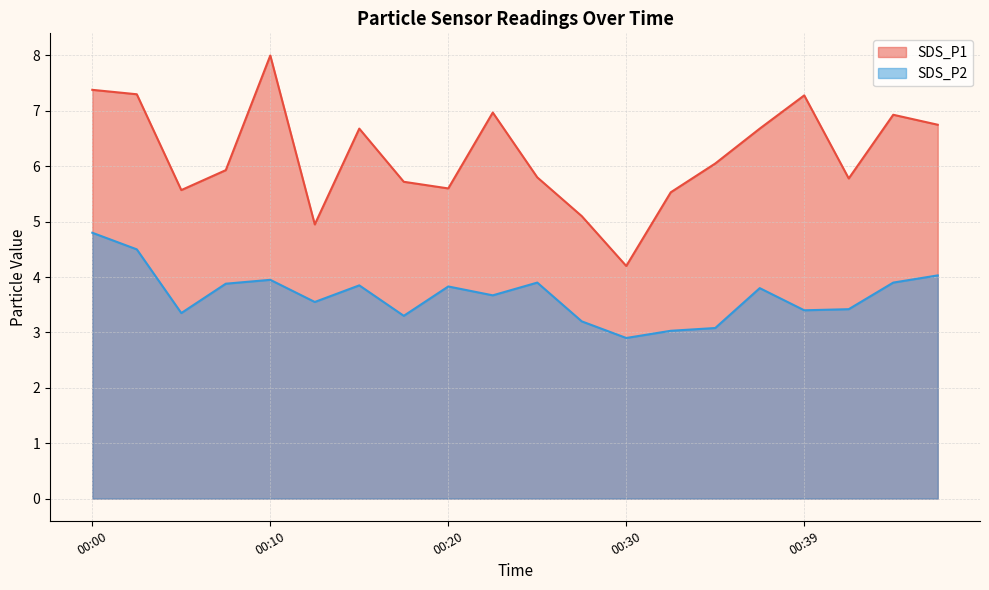

Where is the first local minimum for SDS_P1?

00:05